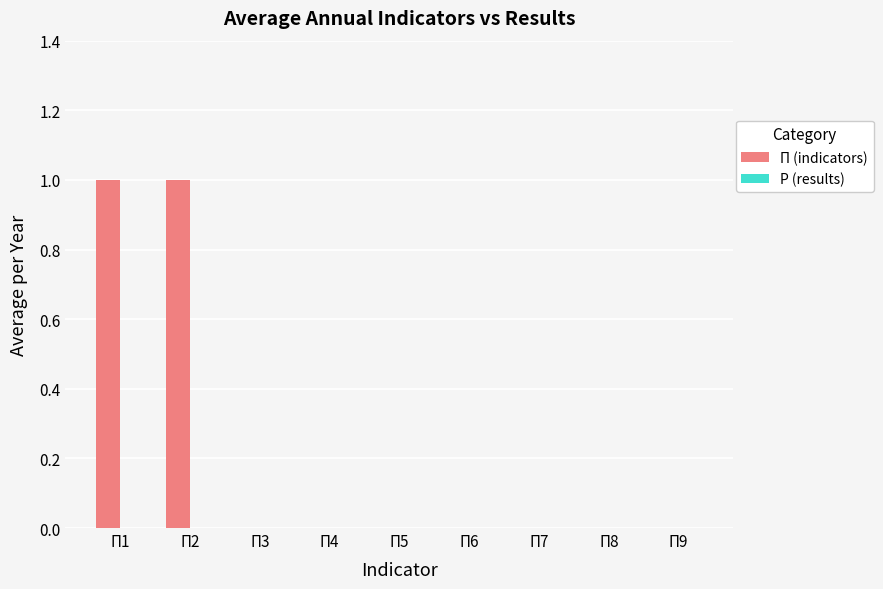

Is it true that the value at П1 is 1?

True